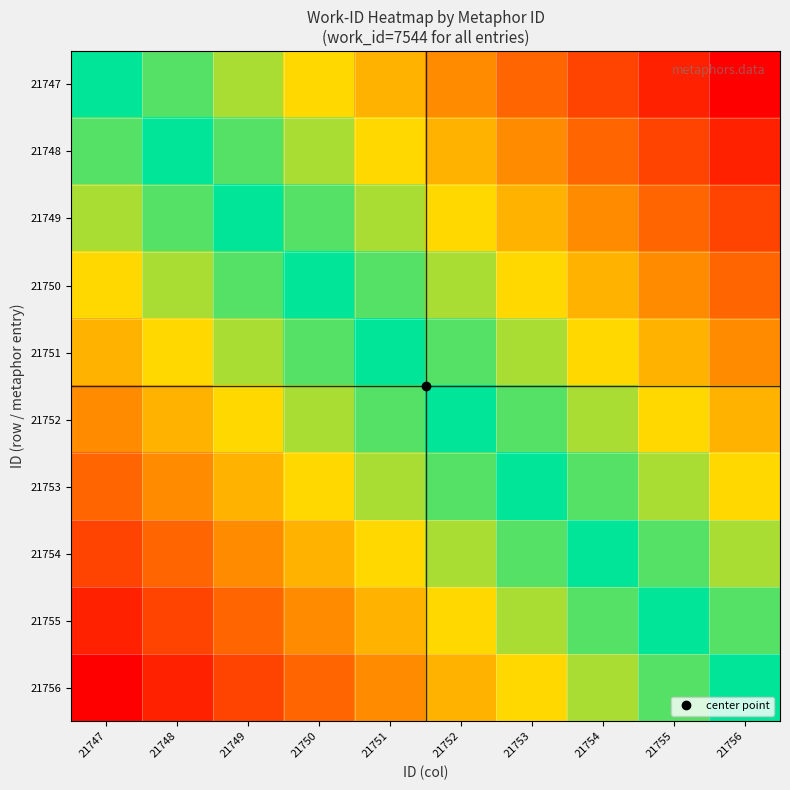

Reading left to right, list all the values displayed in this chart.

21747: 21747=0.5	21748=0.6	21749=0.6	21750=0.7	21751=0.7	21752=0.8	21753=0.8	21754=0.9	21755=0.9	21756=1.0
21748: 21747=0.4	21748=0.5	21749=0.6	21750=0.6	21751=0.7	21752=0.7	21753=0.8	21754=0.8	21755=0.9	21756=0.9
21749: 21747=0.4	21748=0.4	21749=0.5	21750=0.6	21751=0.6	21752=0.7	21753=0.7	21754=0.8	21755=0.8	21756=0.9
21750: 21747=0.3	21748=0.4	21749=0.4	21750=0.5	21751=0.6	21752=0.6	21753=0.7	21754=0.7	21755=0.8	21756=0.8
21751: 21747=0.3	21748=0.3	21749=0.4	21750=0.4	21751=0.5	21752=0.6	21753=0.6	21754=0.7	21755=0.7	21756=0.8
21752: 21747=0.2	21748=0.3	21749=0.3	21750=0.4	21751=0.4	21752=0.5	21753=0.6	21754=0.6	21755=0.7	21756=0.7
21753: 21747=0.2	21748=0.2	21749=0.3	21750=0.3	21751=0.4	21752=0.4	21753=0.5	21754=0.6	21755=0.6	21756=0.7
21754: 21747=0.1	21748=0.2	21749=0.2	21750=0.3	21751=0.3	21752=0.4	21753=0.4	21754=0.5	21755=0.6	21756=0.6
21755: 21747=0.1	21748=0.1	21749=0.2	21750=0.2	21751=0.3	21752=0.3	21753=0.4	21754=0.4	21755=0.5	21756=0.6
21756: 21747=0.0	21748=0.1	21749=0.1	21750=0.2	21751=0.2	21752=0.3	21753=0.3	21754=0.4	21755=0.4	21756=0.5